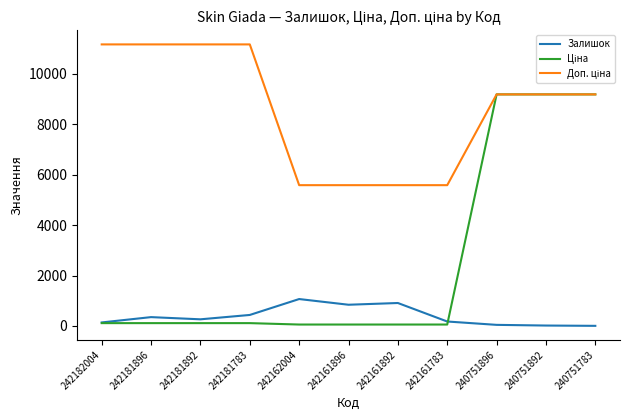

What is the smallest value displayed?

4.0